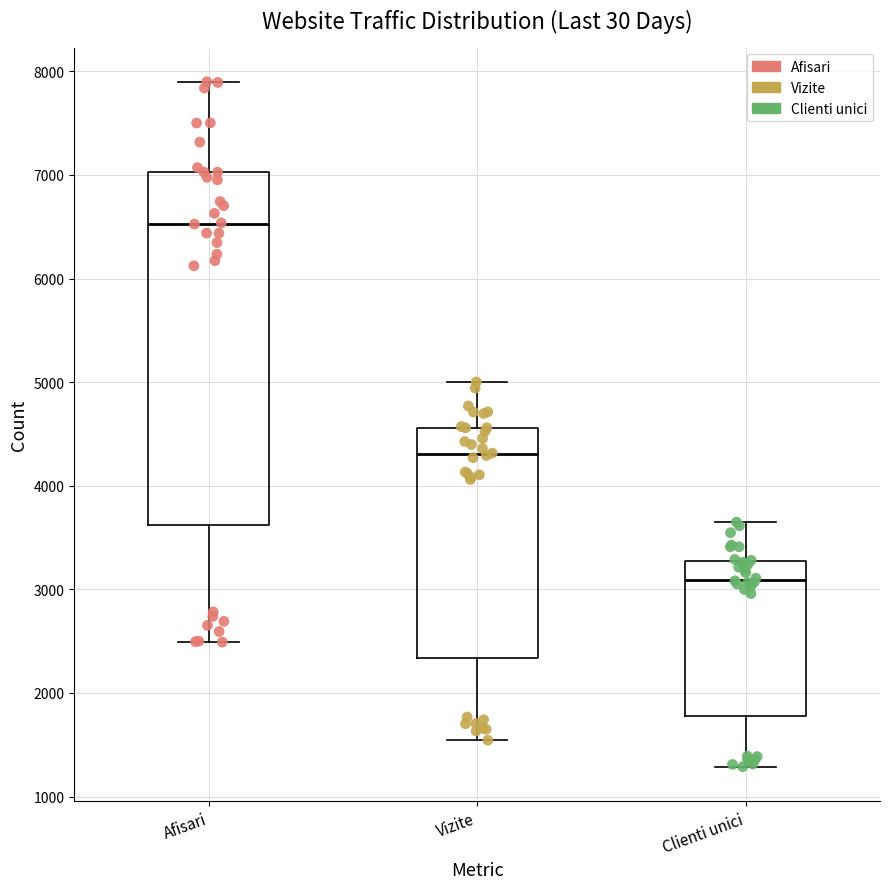

Which box is the tallest, from its lower edge to its upper edge?

Afisari